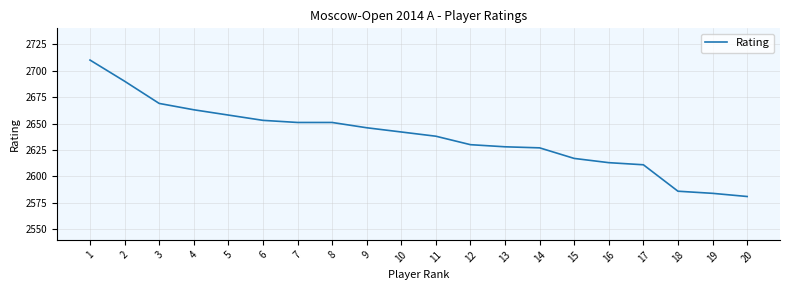

Which has a higher value, 5 or 13?

5